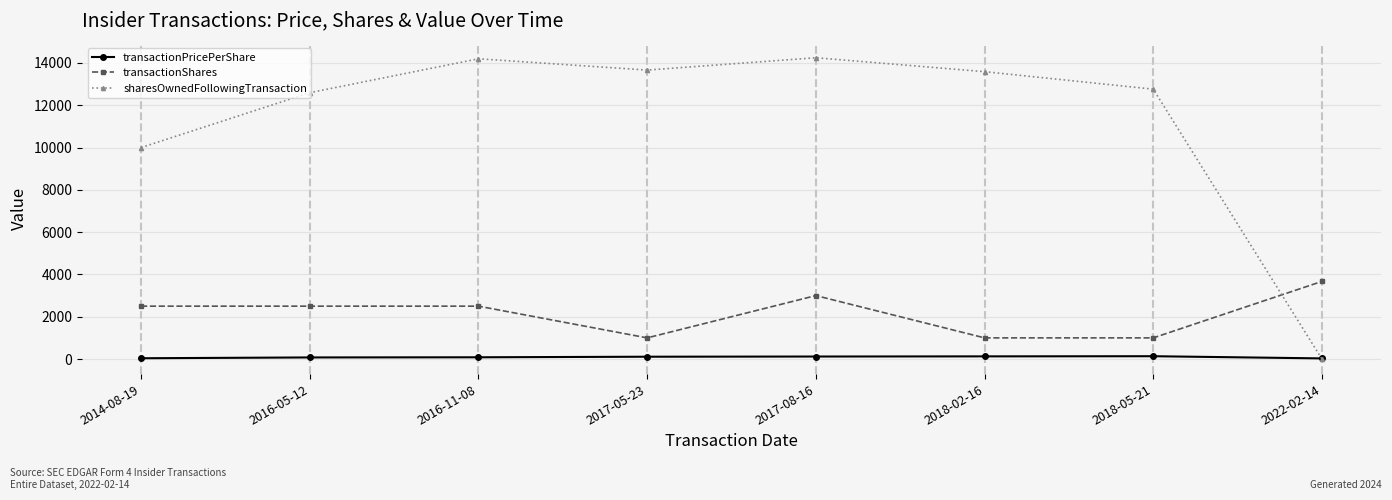

Which series ends up on top after the final intersection of sharesOwnedFollowingTransaction and transactionShares?

transactionShares